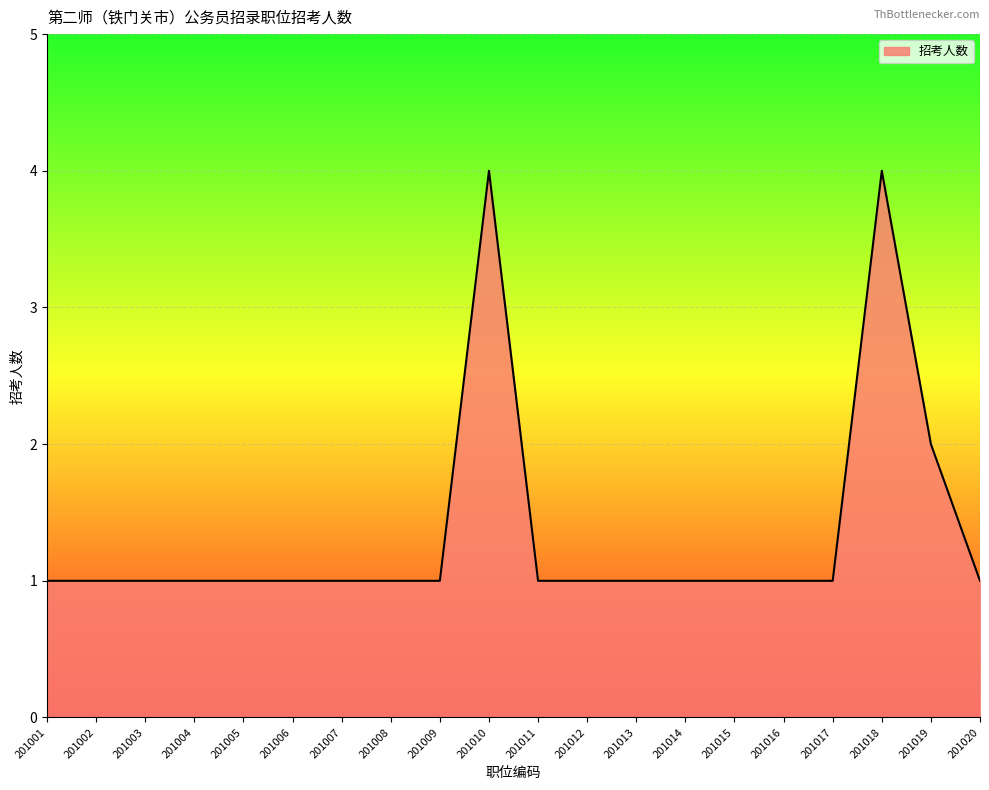

The chart shows a value of 2 at 201006. True or false?

False